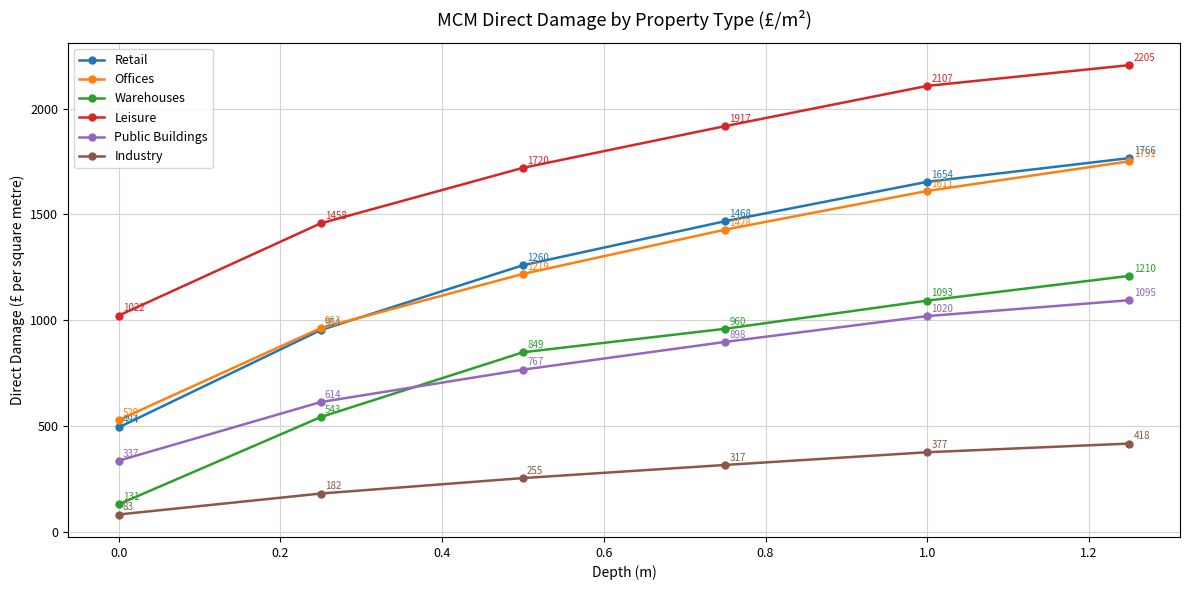

Which series has the largest total across all categories?

Leisure